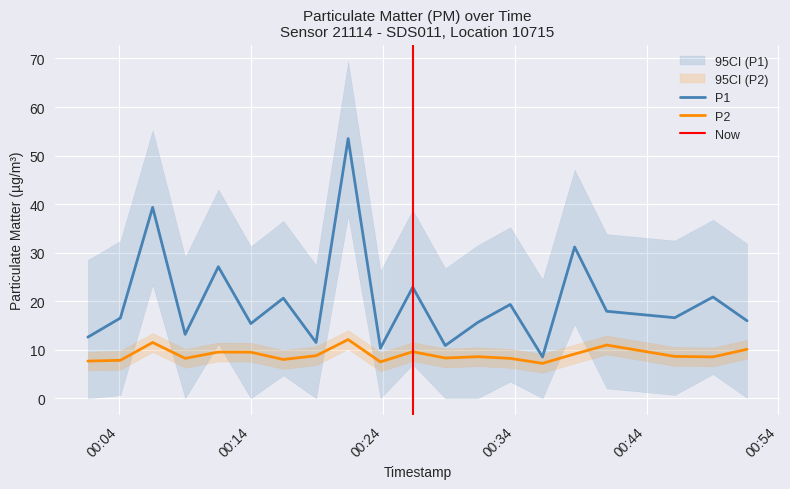

Reading left to right, transcribe all the data shown in this chart.

P1: 12.6	16.5	39.3	13.2	27.1	15.4	20.6	11.5	53.5	10.3	22.9	10.9	15.6	19.3	8.5	31.2	17.9	16.6	20.9	16.0
P2: 7.7	7.8	11.5	8.2	9.5	9.5	8.0	8.8	12.1	7.5	9.6	8.3	8.6	8.2	7.2	9.1	11.0	8.6	8.5	10.1